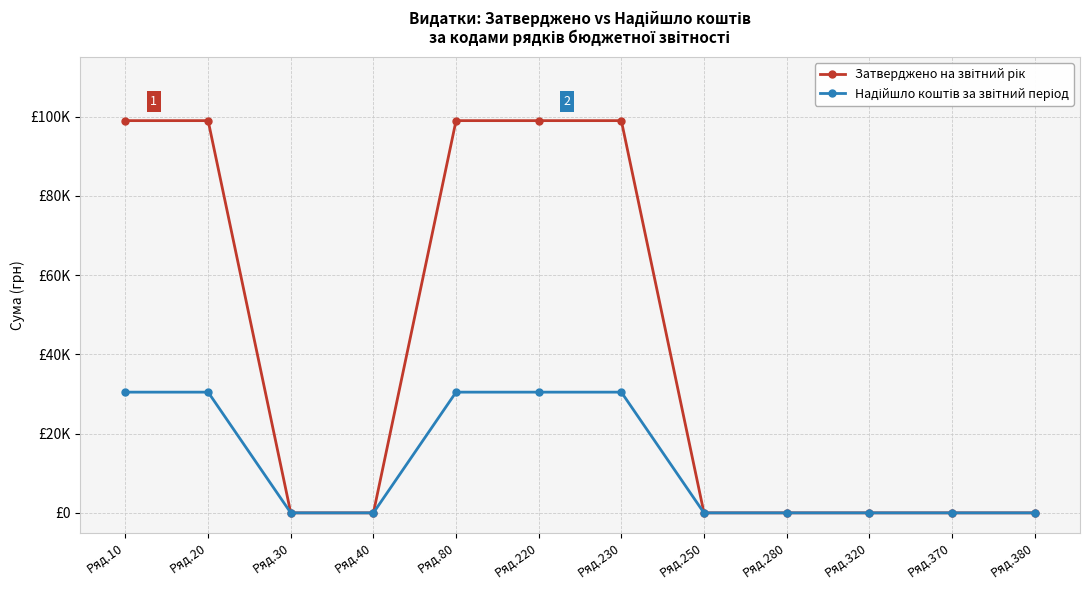

Rank the series at Ряд.230 from lowest to highest value.

Надійшло коштів за звітний період, Затверджено на звітний рік